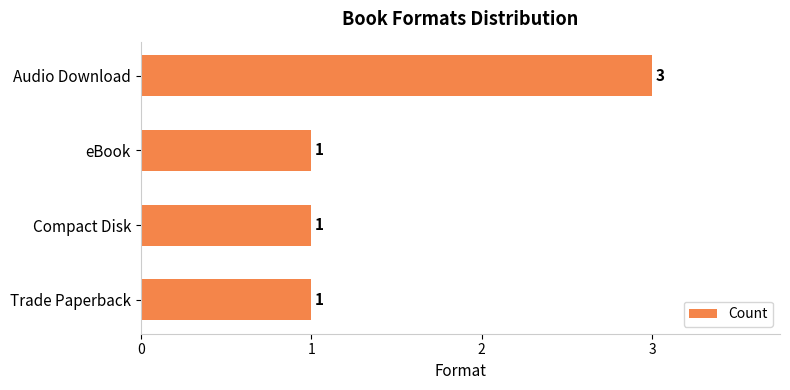

What is the ratio of the value at eBook to the value at Compact Disk?

1.0